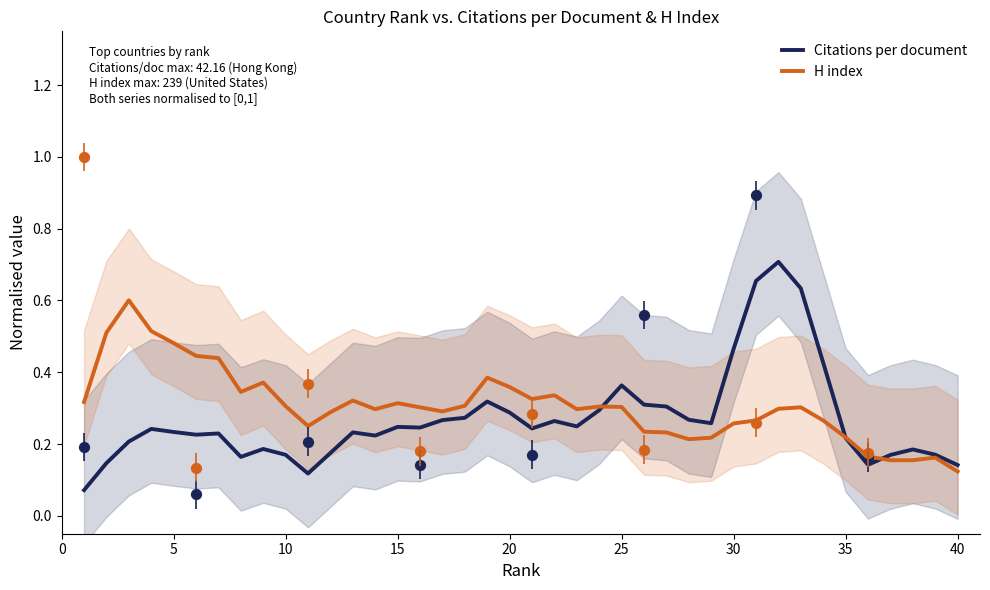

Which series has the widest spread of Y values?

Citations per document